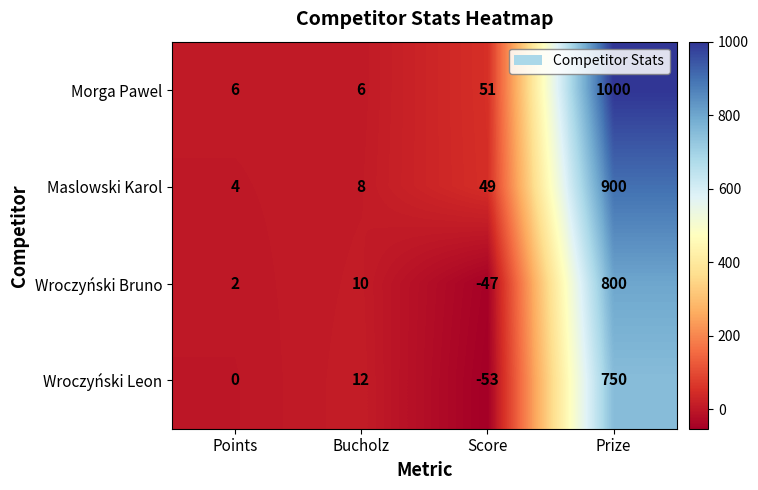

At how many categories does at least one series exceed 992?

1